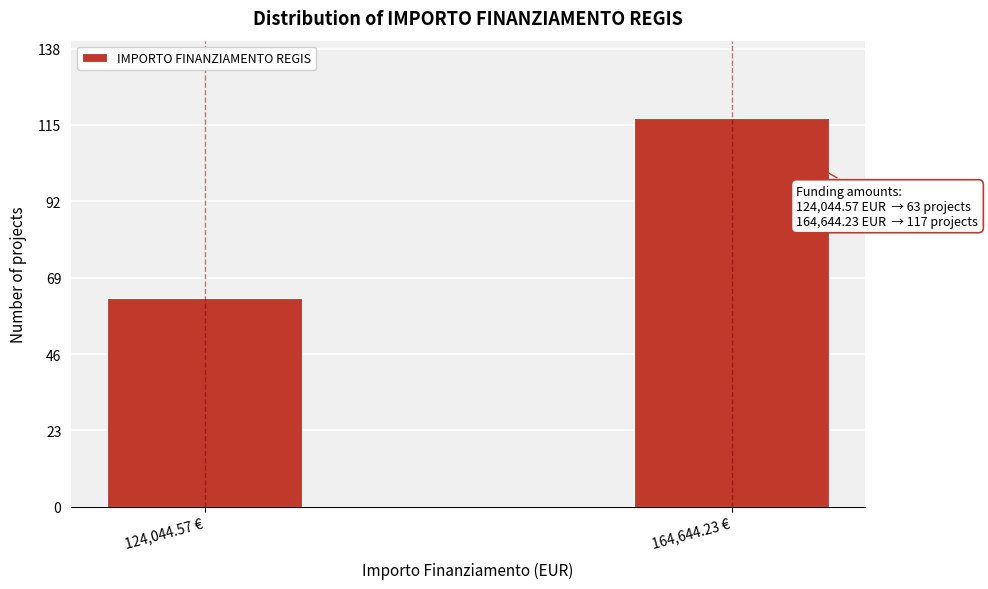

Reading left to right, list all the values displayed in this chart.

124,044.57 €=63	164,644.23 €=117